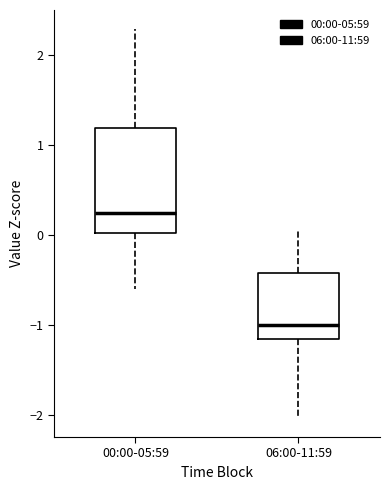

Where does the median line of the box for 00:00-05:59 sit on the y-axis? The values are not printed on the chart, so give them approximately, as read against the axis.

0.2